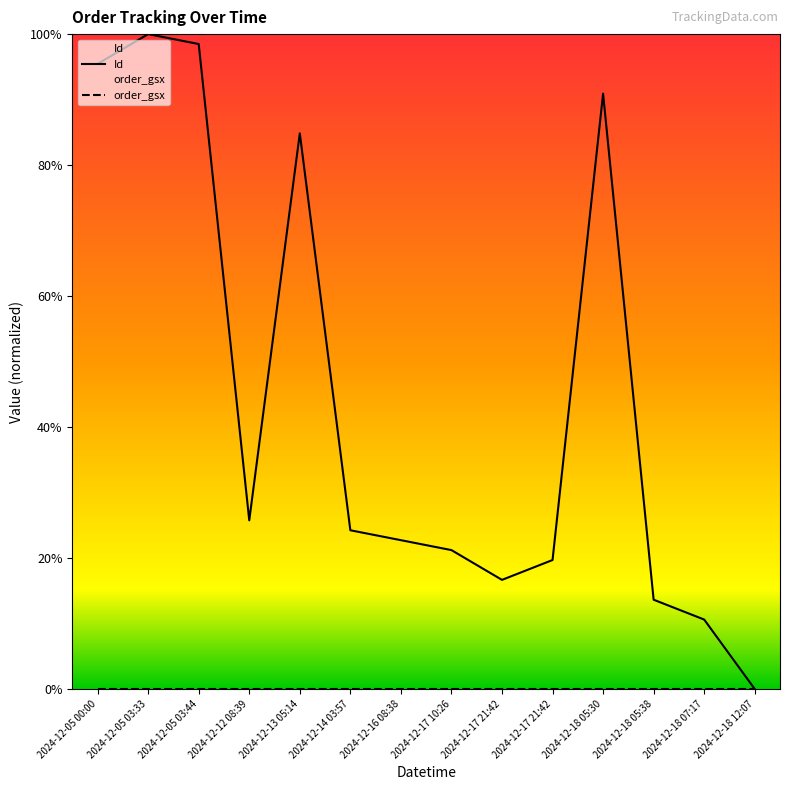

Count the number of categories in the chart.

14